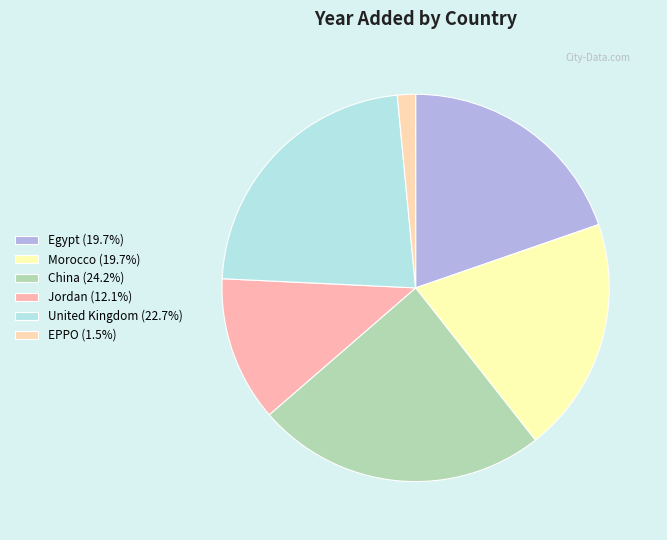

What is the largest slice in the pie chart?

China